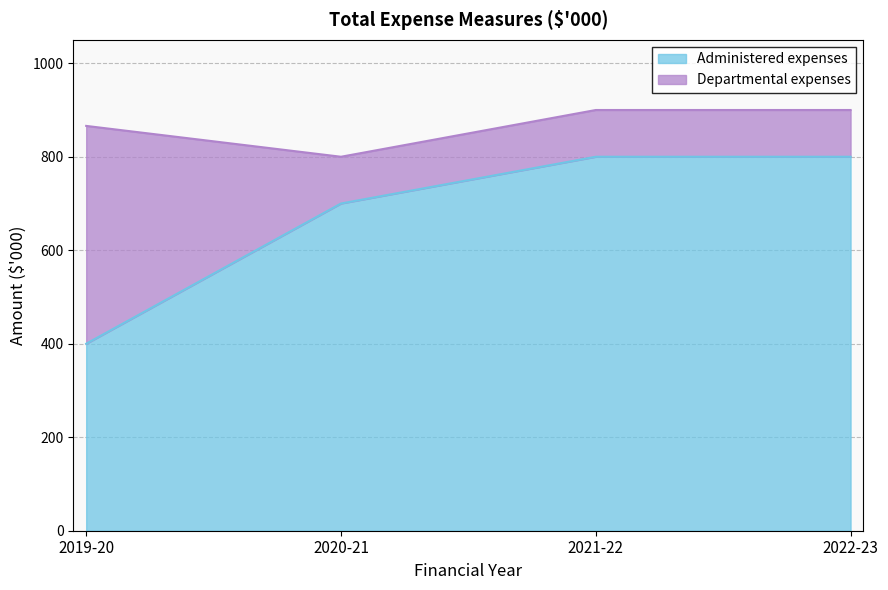

How many lines are shown in the chart?

2